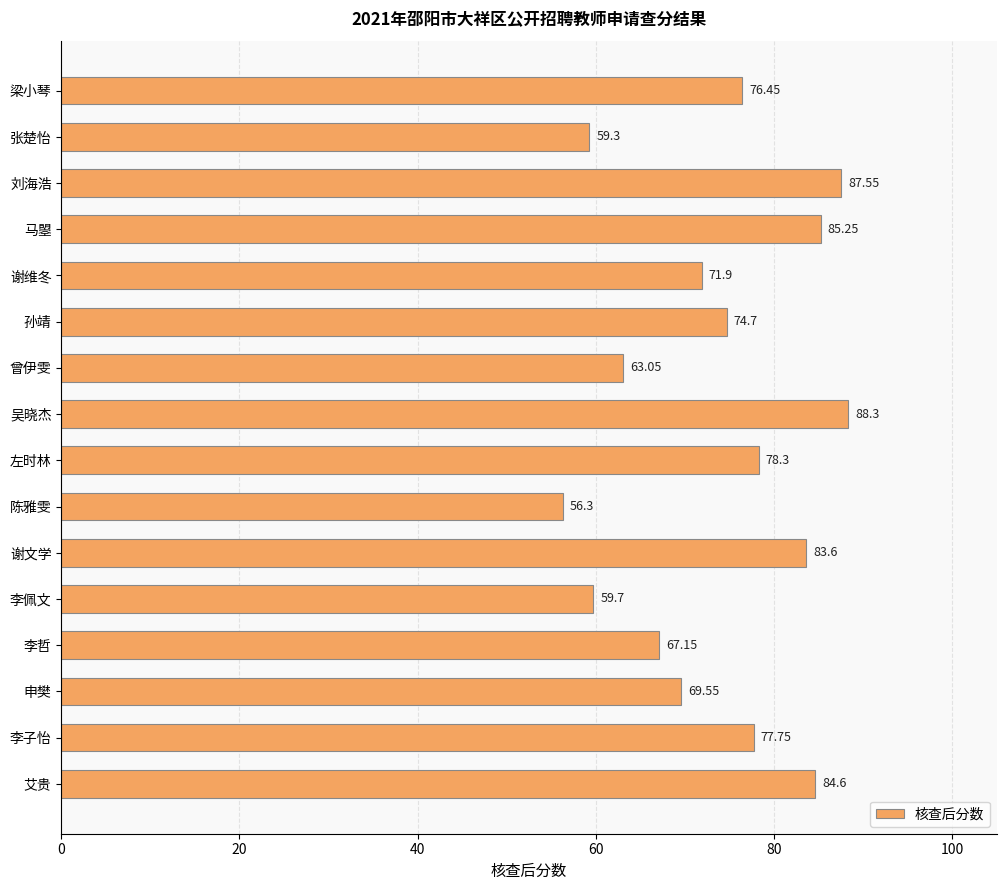

Approximately how many times larger is the value at 刘海浩 compared to 马曌?

1.0